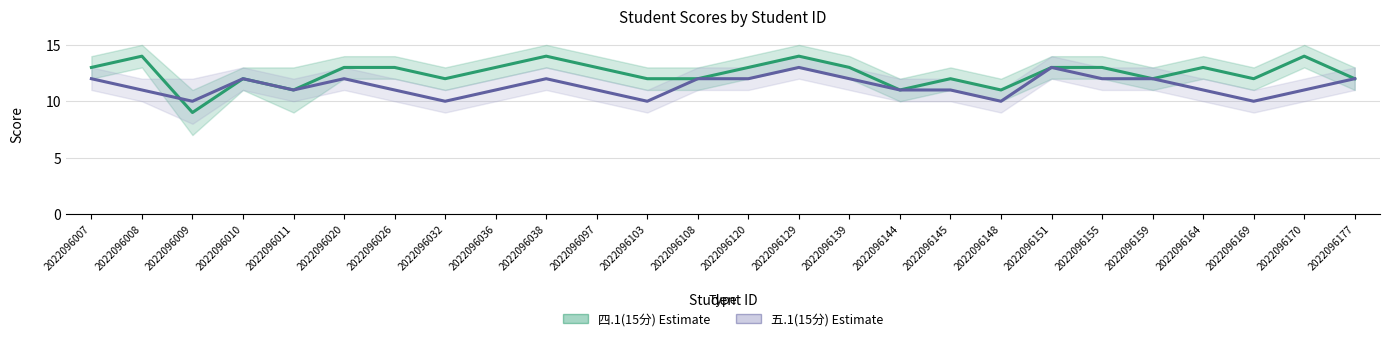

Between 2022096148 and 2022096103, which is larger?

2022096103